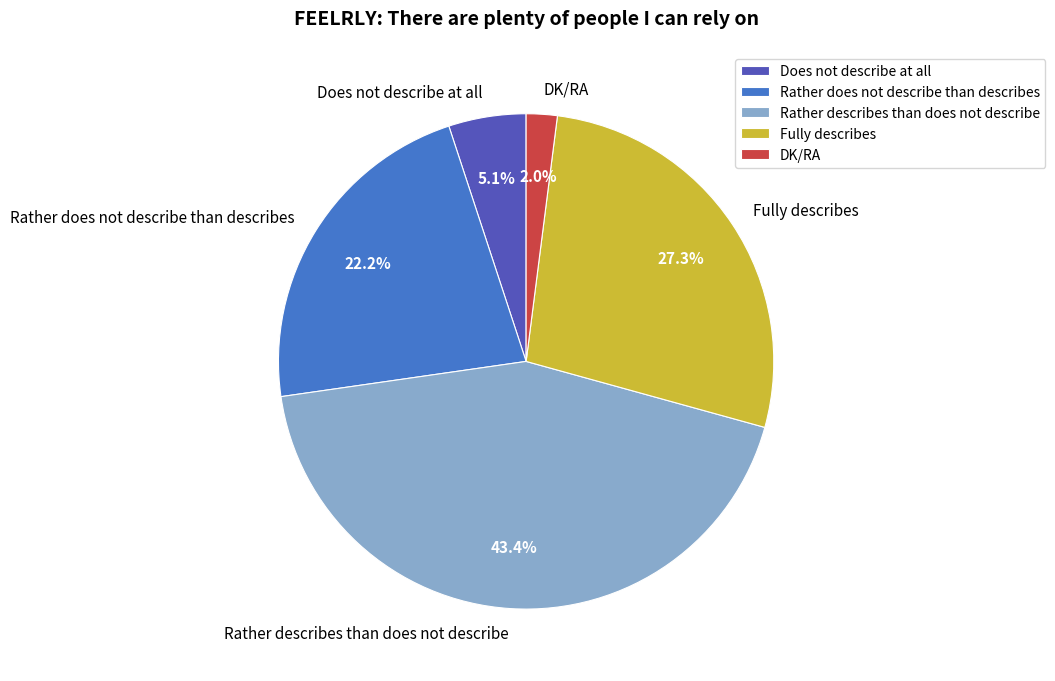

How many slices are in this pie chart?

5